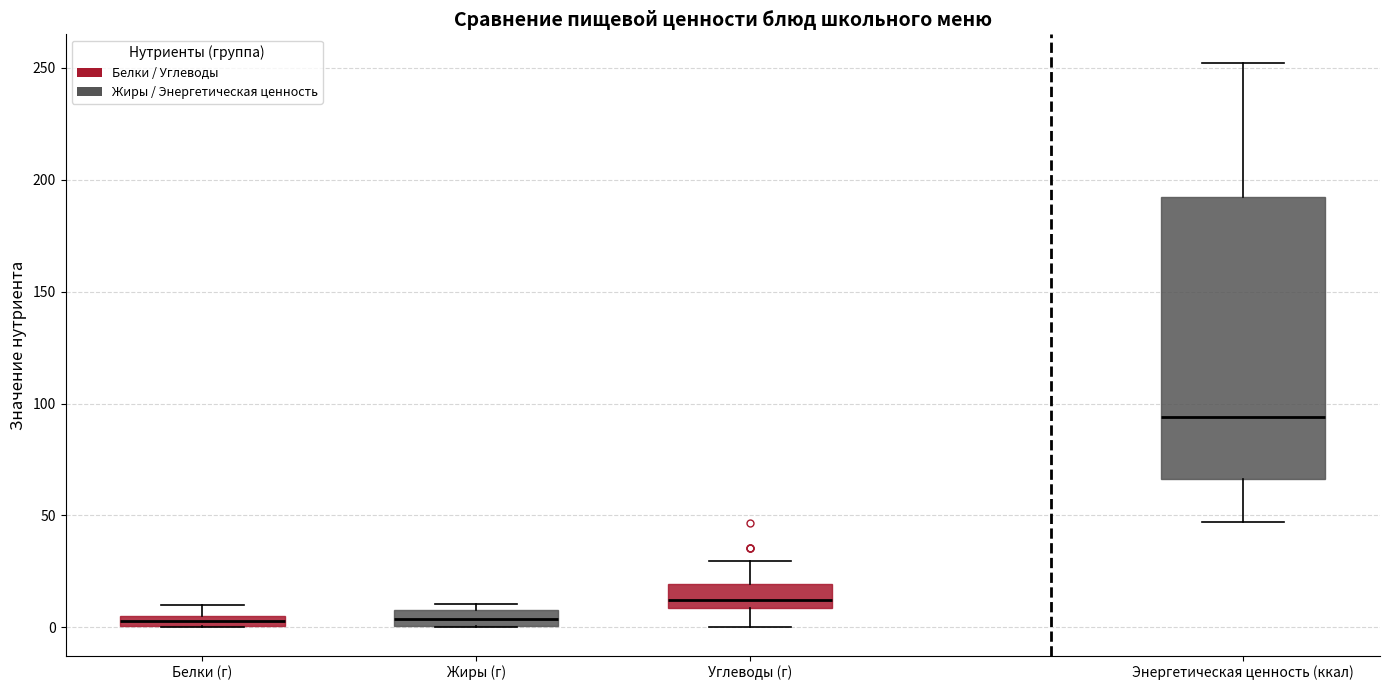

Which box is the tallest, from its lower edge to its upper edge?

Энергетическая ценность (ккал)